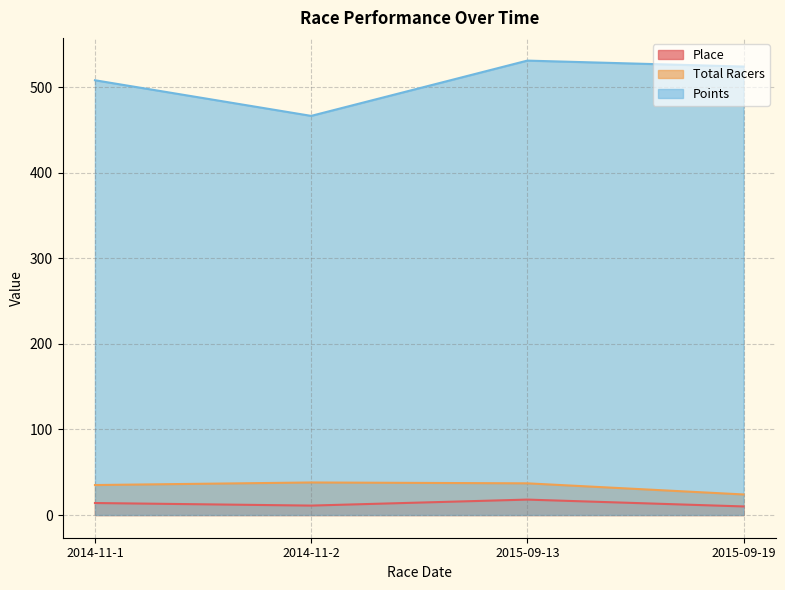

True or false: Total Racers has more than 1 points higher than both neighbors.

False